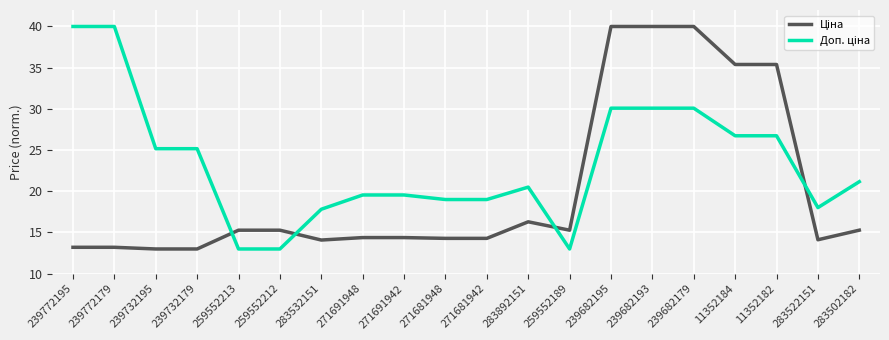

What position from the left is 283502182?

20